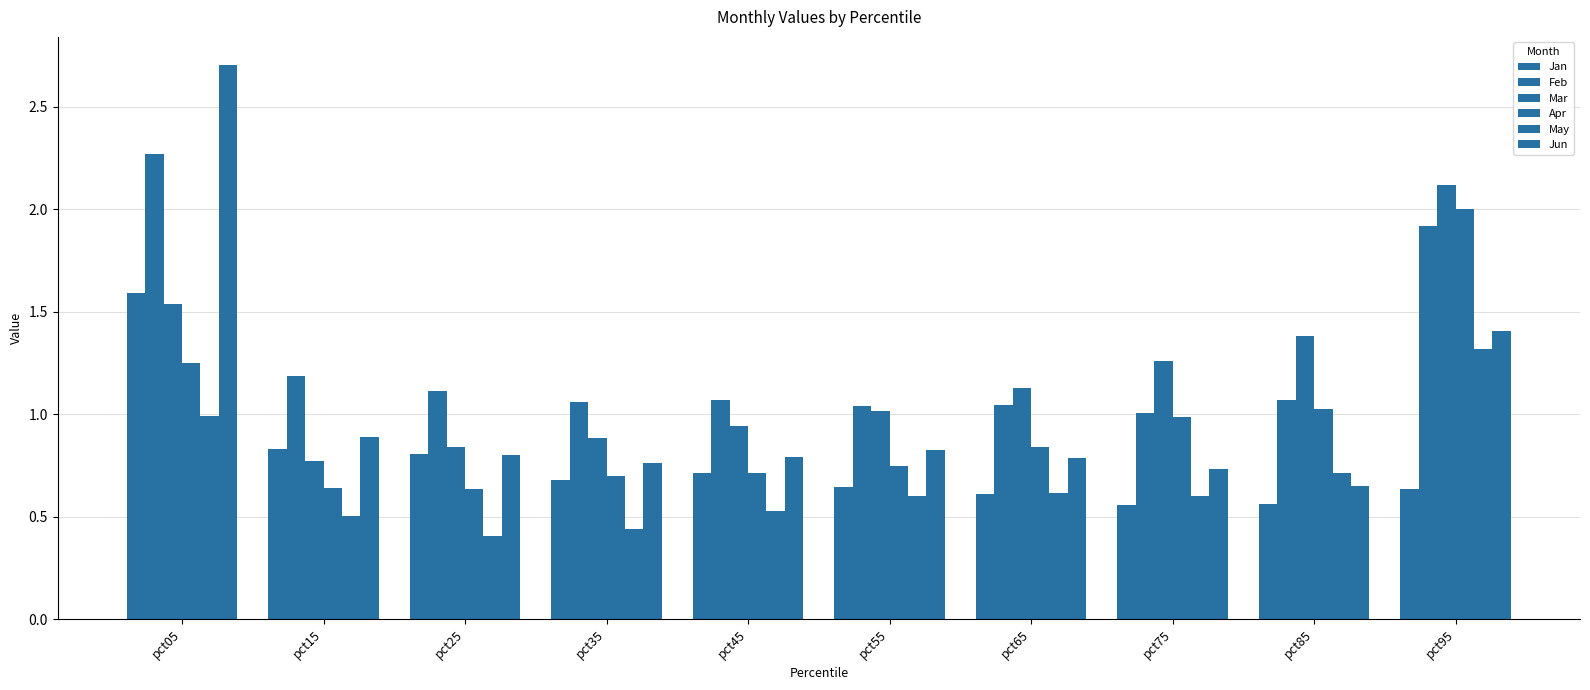

How many series are shown in this chart?

6